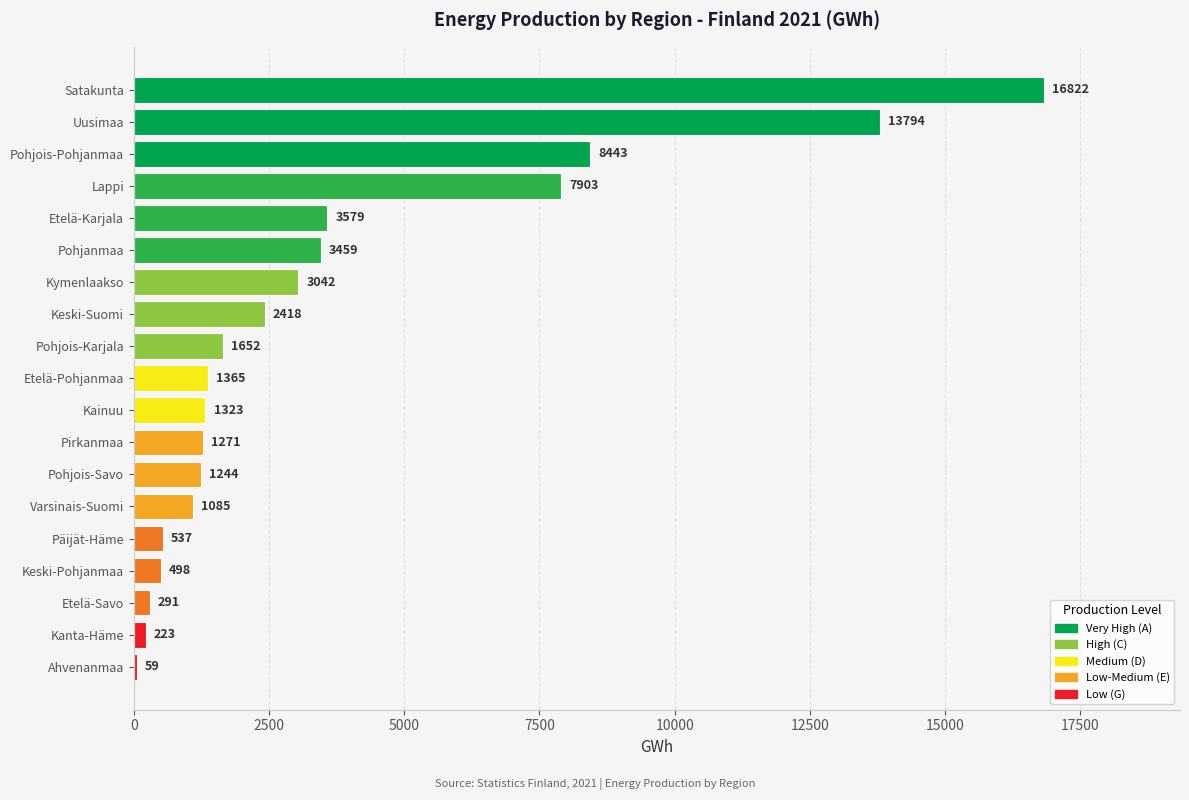

List the labels in order of value, largest first.

Satakunta, Uusimaa, Pohjois-Pohjanmaa, Lappi, Etelä-Karjala, Pohjanmaa, Kymenlaakso, Keski-Suomi, Pohjois-Karjala, Etelä-Pohjanmaa, Kainuu, Pirkanmaa, Pohjois-Savo, Varsinais-Suomi, Päijät-Häme, Keski-Pohjanmaa, Etelä-Savo, Kanta-Häme, Ahvenanmaa